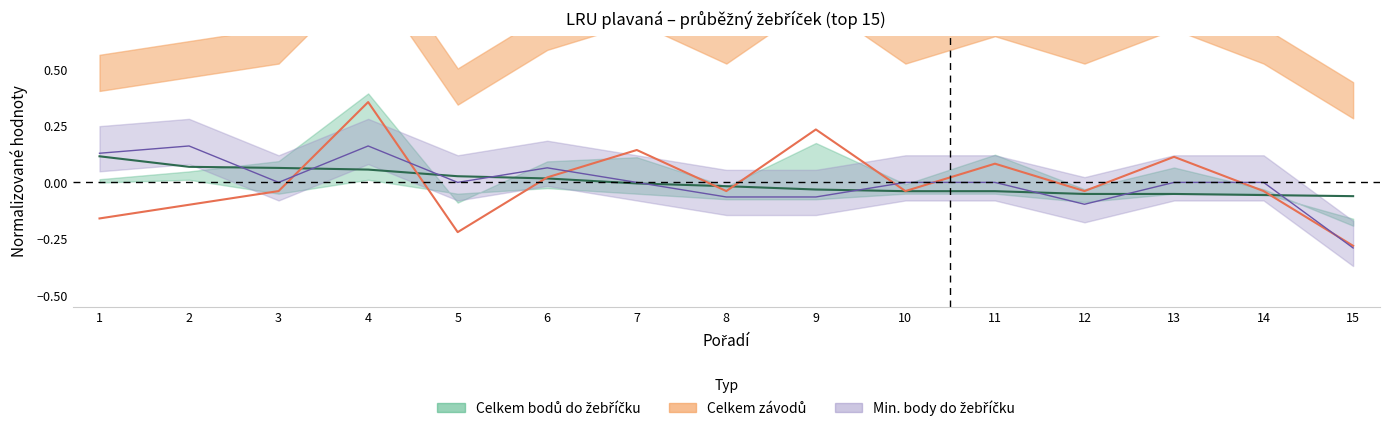

What is the total value across all series at 14?

-0.1